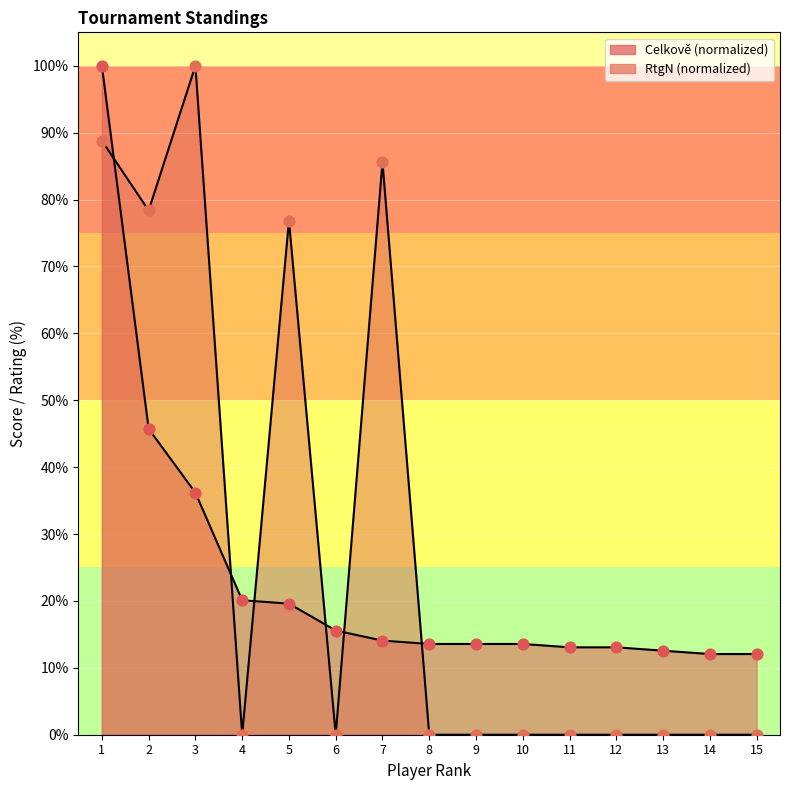

Is the value of Celkově at 7 greater than the value of RtgN at 3?

No